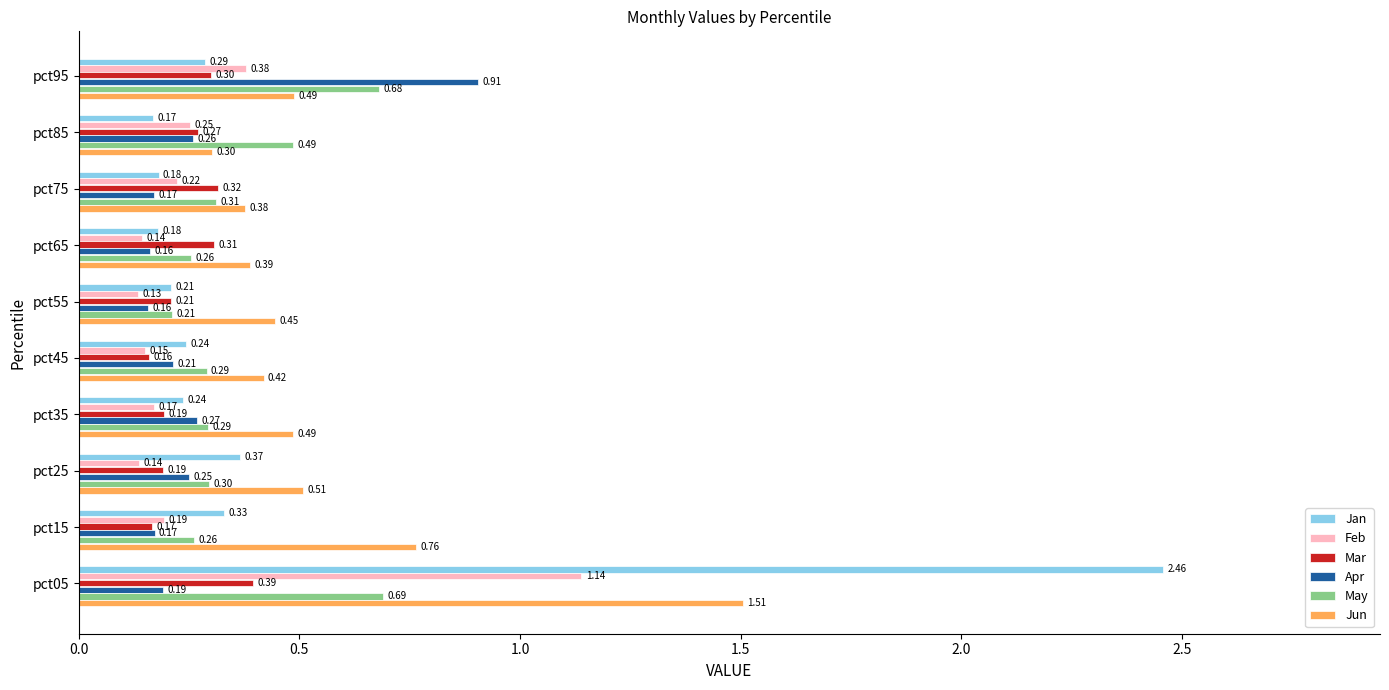

Rank the series at pct45 from highest to lowest value.

Jun, May, Jan, Apr, Mar, Feb